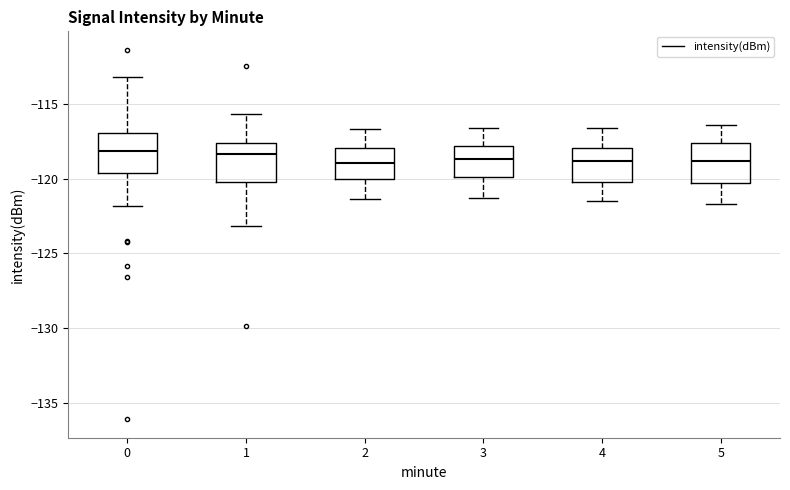

Where is the upper edge of the box at x = 3 on the y-axis? The values are not printed on the chart, so give them approximately, as read against the axis.

-118.0